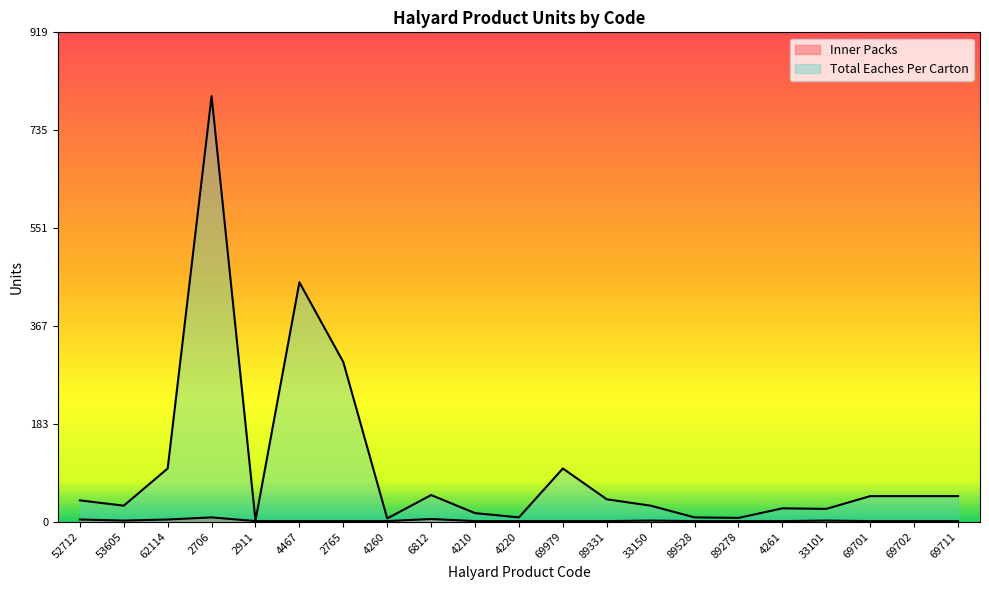

What are all the series names shown in the legend?

Inner Packs, Total Eaches Per Carton